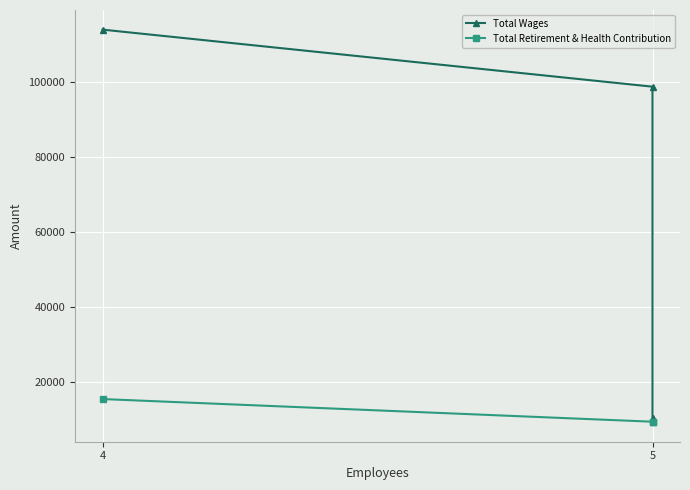

True or false: Total Wages has a value of 113907 at 4.

True